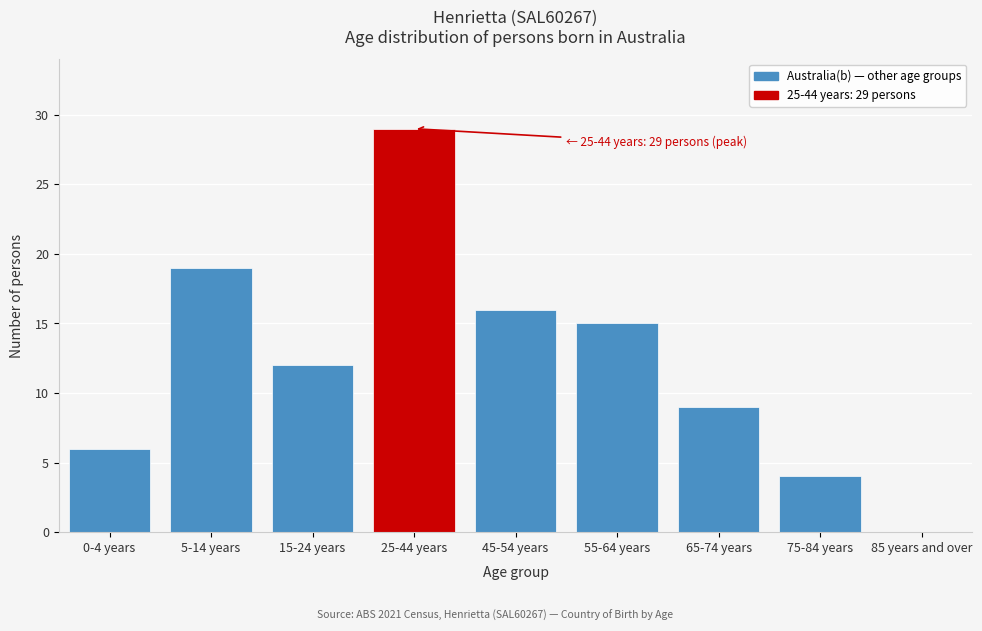

Reading right to left, extract all data points from this chart.

85 years and over=0	75-84 years=4	65-74 years=9	55-64 years=15	45-54 years=16	25-44 years=29	15-24 years=12	5-14 years=19	0-4 years=6